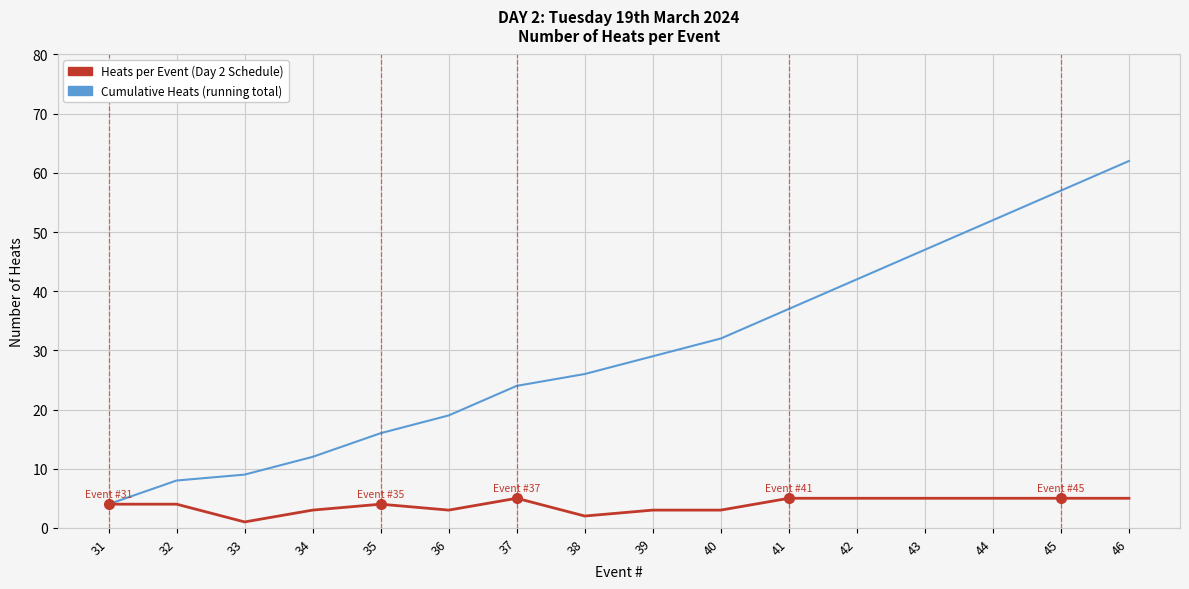

Which category has the highest value across all series?

46